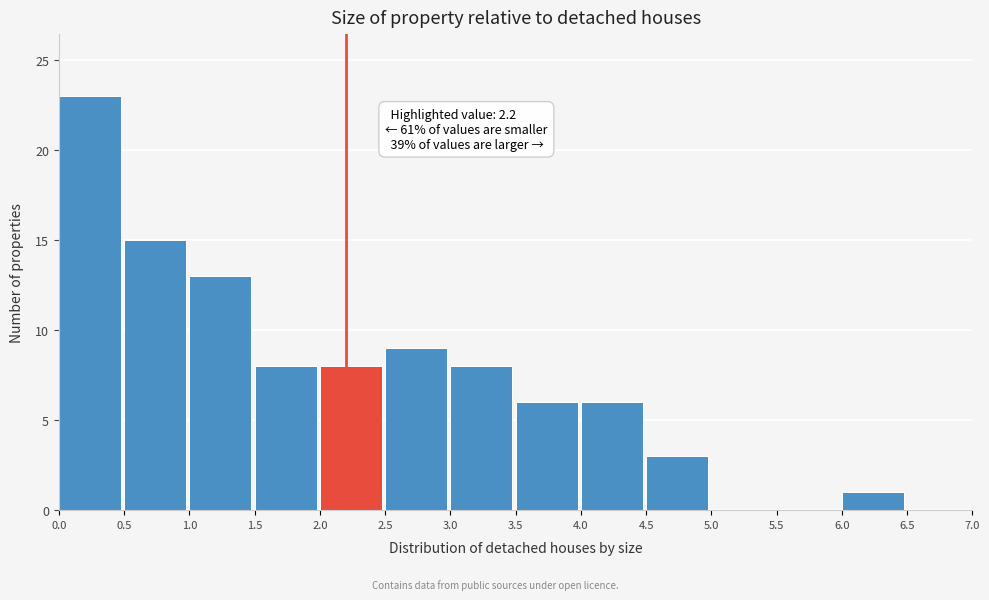

Which range on the x-axis has the tallest bar?

0.0 to 0.5